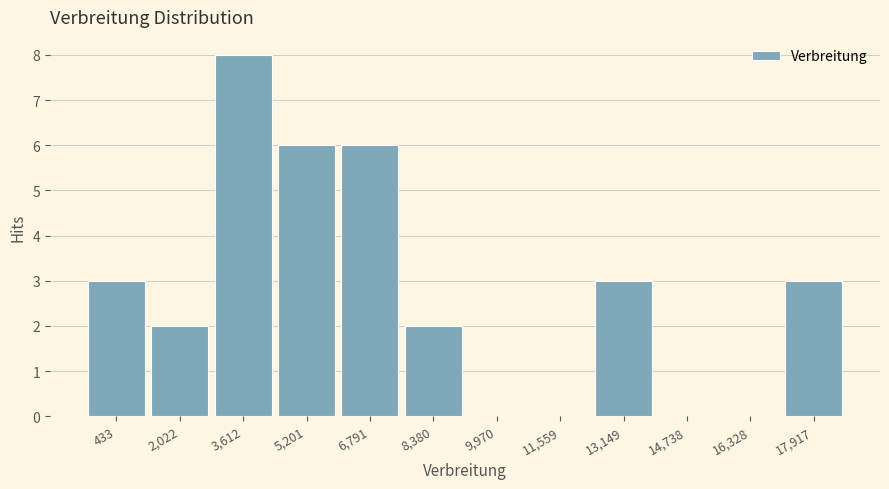

Reading left to right, extract all data points from this chart.

433=3	2,022=2	3,612=8	5,201=6	6,791=6	8,380=2	9,970=0	11,559=0	13,149=3	14,738=0	16,328=0	17,917=3